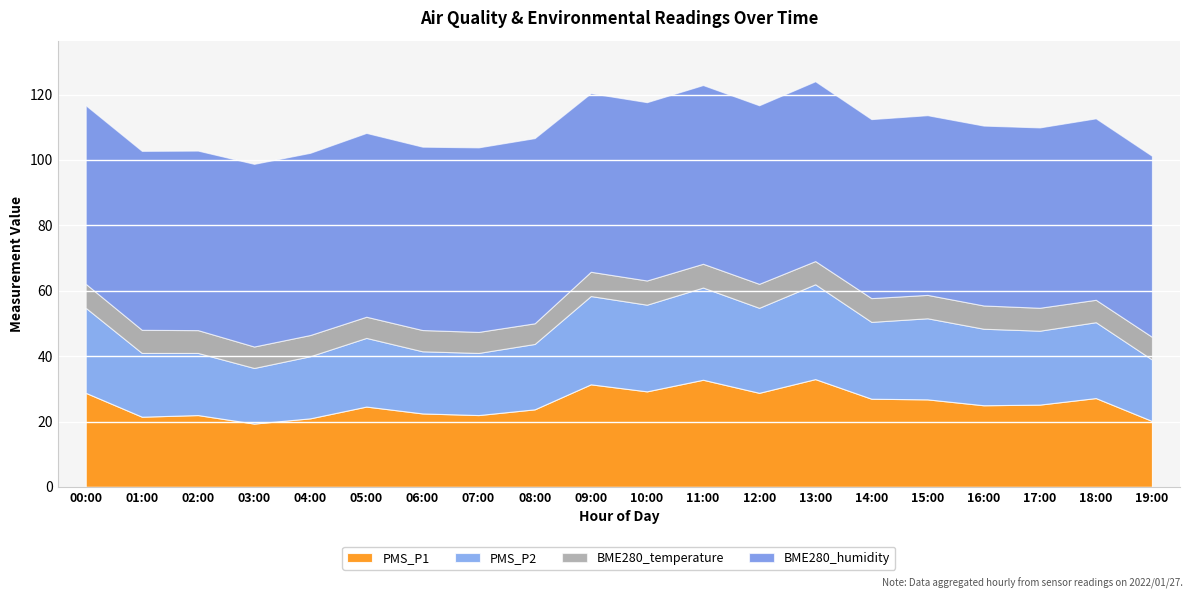

At 12:00, list the series in order from largest to smallest.

BME280_humidity, PMS_P1, PMS_P2, BME280_temperature